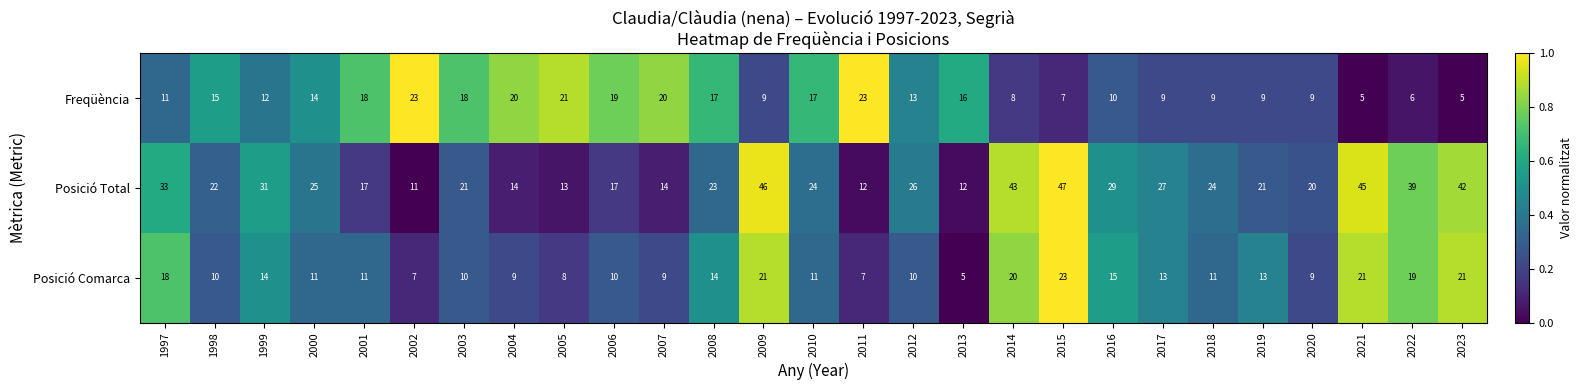

Rank the series at 1999 from highest to lowest value.

Posició Total, Posició Comarca, Freqüència